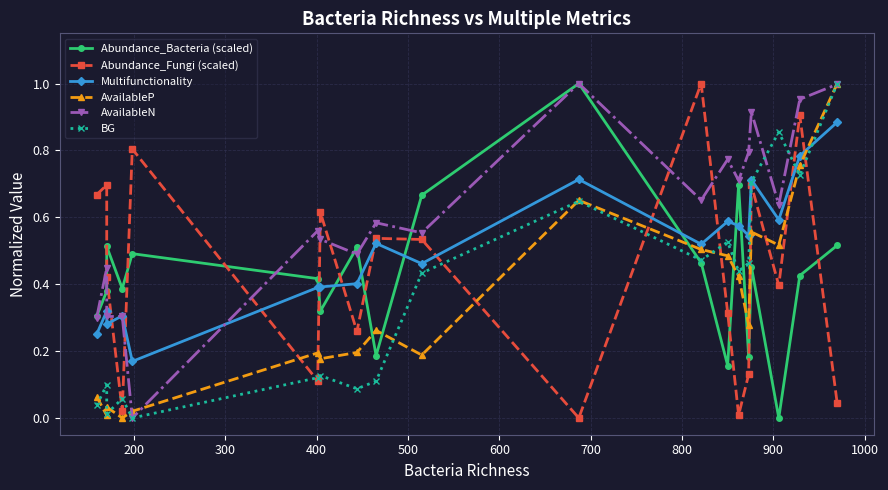

True or false: Abundance_Fungi (scaled) has more than 2 points higher than both neighbors.

True